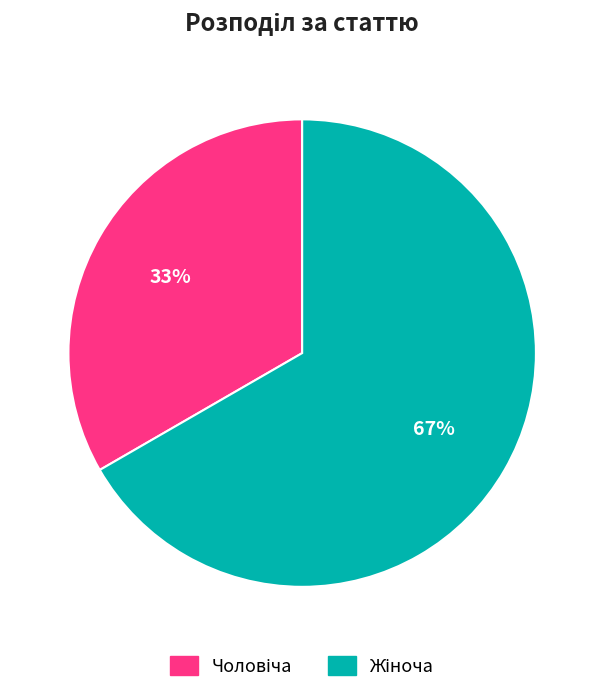

Does any single category account for the majority?

Yes